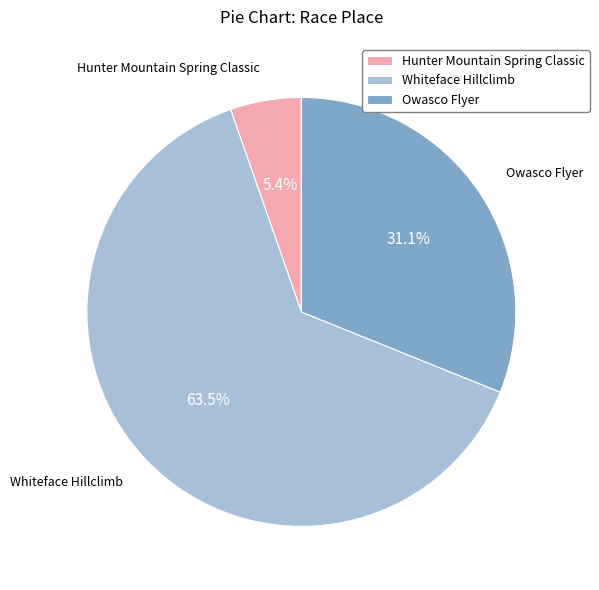

Is it true that Whiteface Hillclimb is 49% of the pie?

False